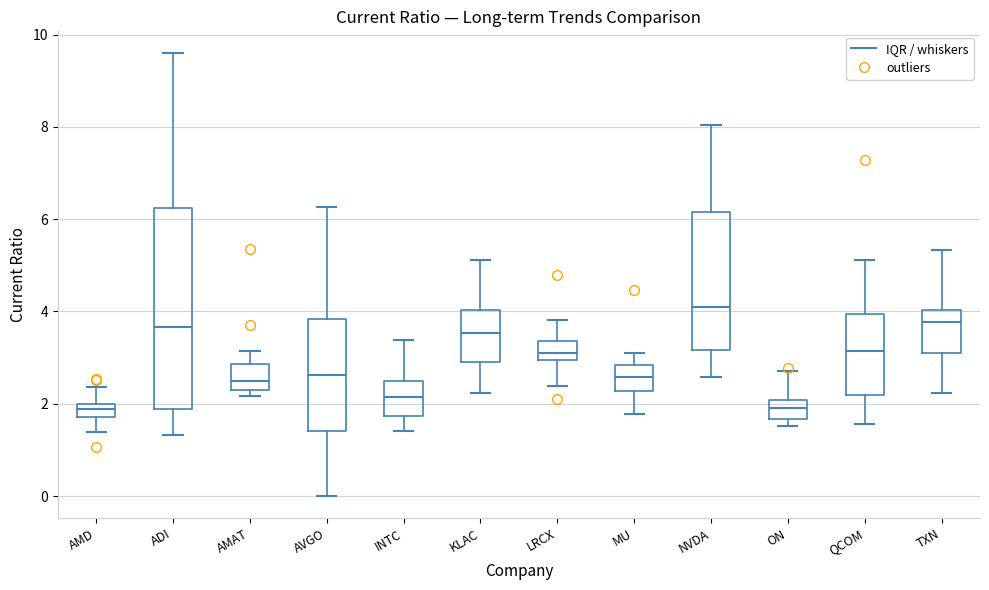

Which box is the tallest, from its lower edge to its upper edge?

ADI